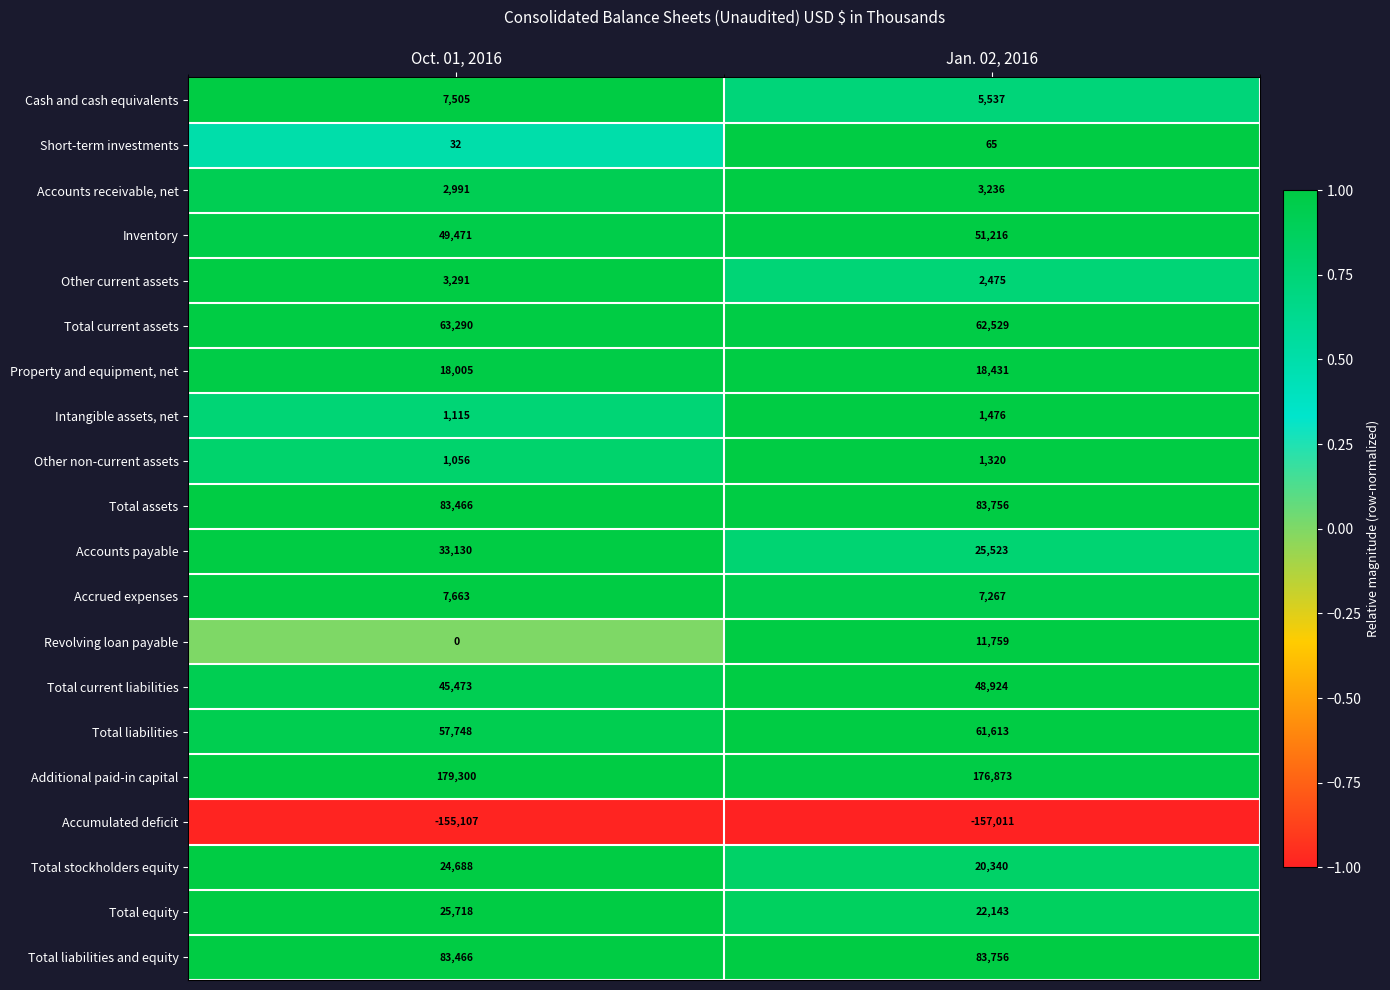

What is the highest value of the Short-term investments series?

65